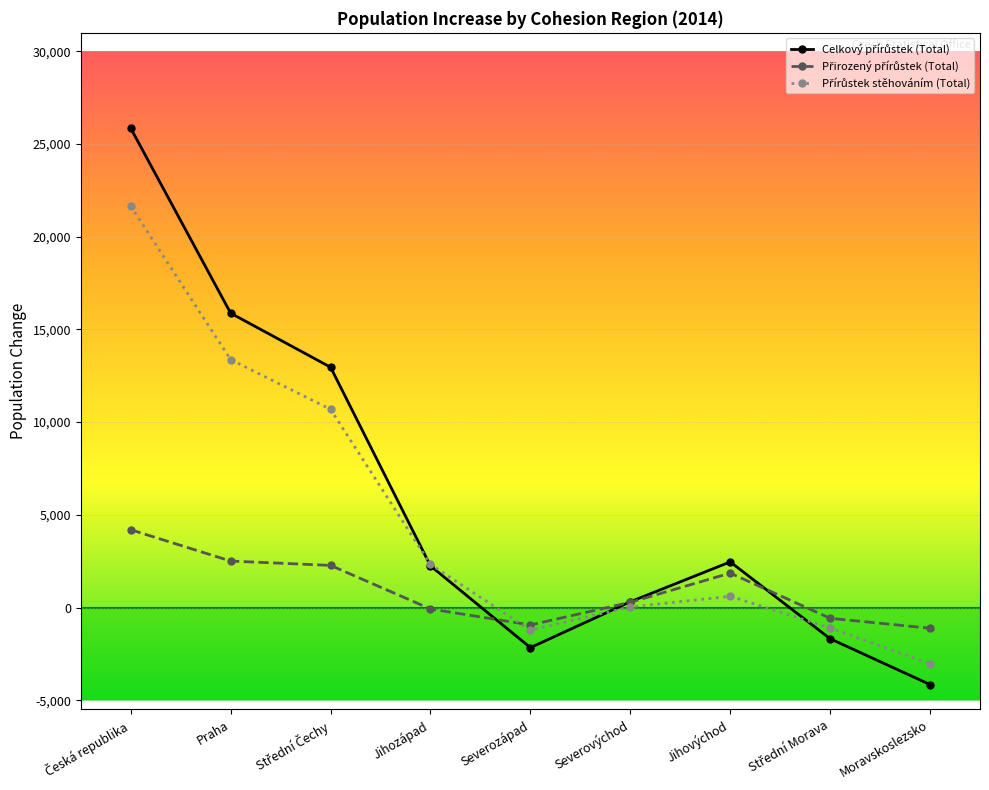

How many distinct data groups are displayed?

3